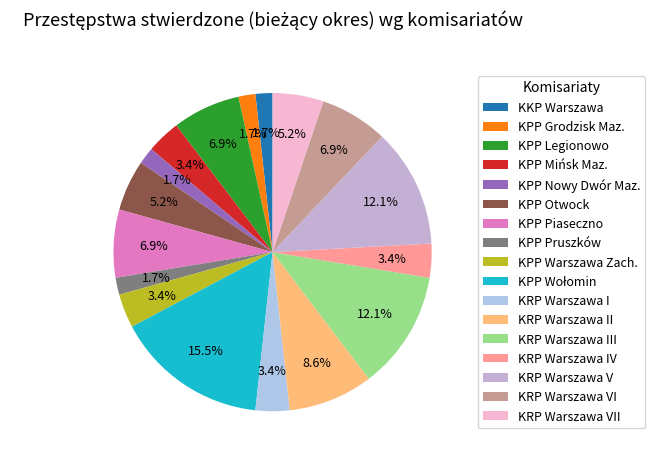

What percentage is the KPP Otwock slice, to the nearest percent?

5%